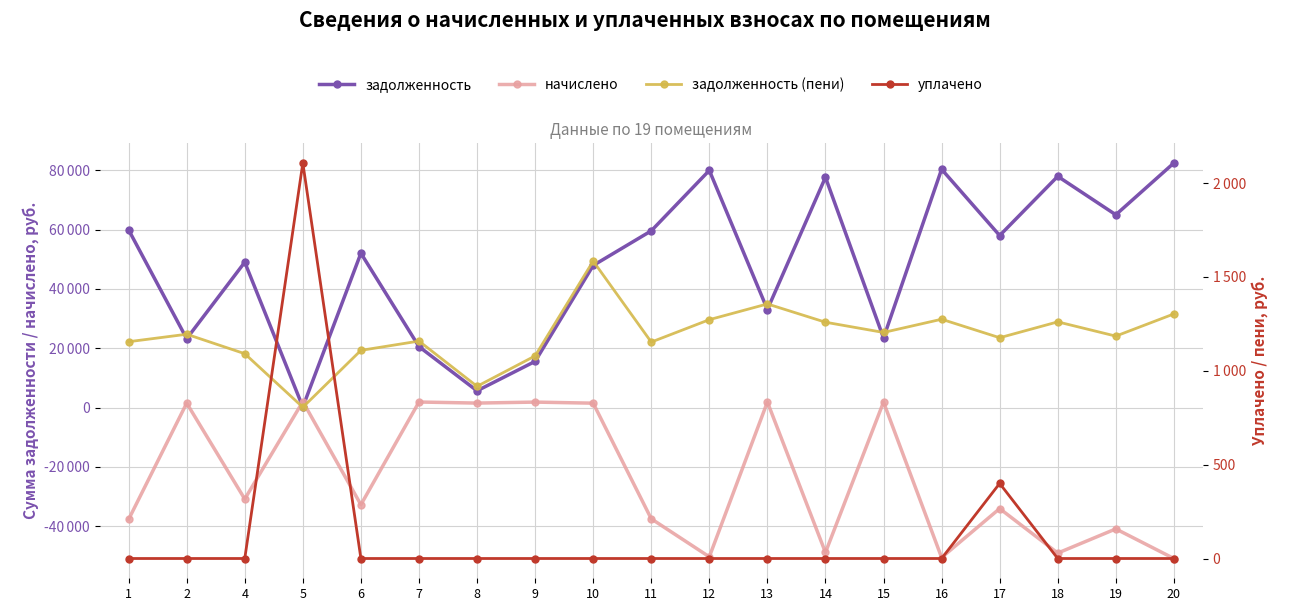

The value of задолженность at 9 is 8444.9. True or false?

False